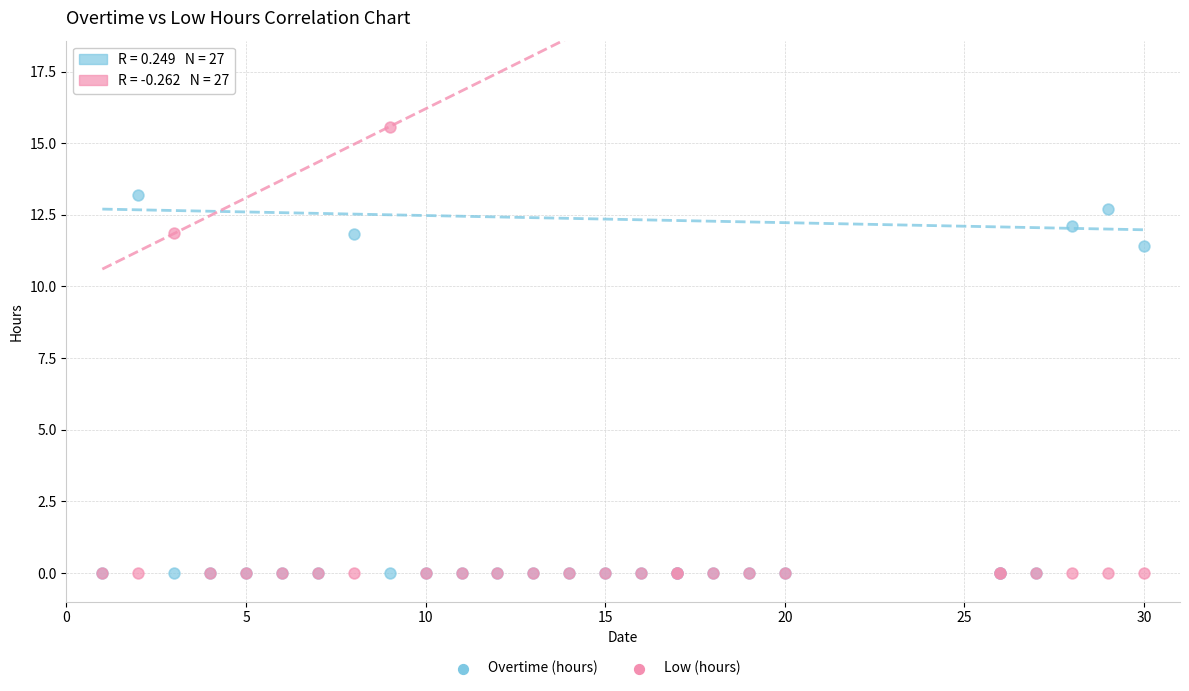

Across all series, what Y value is closest to 7?

11.4